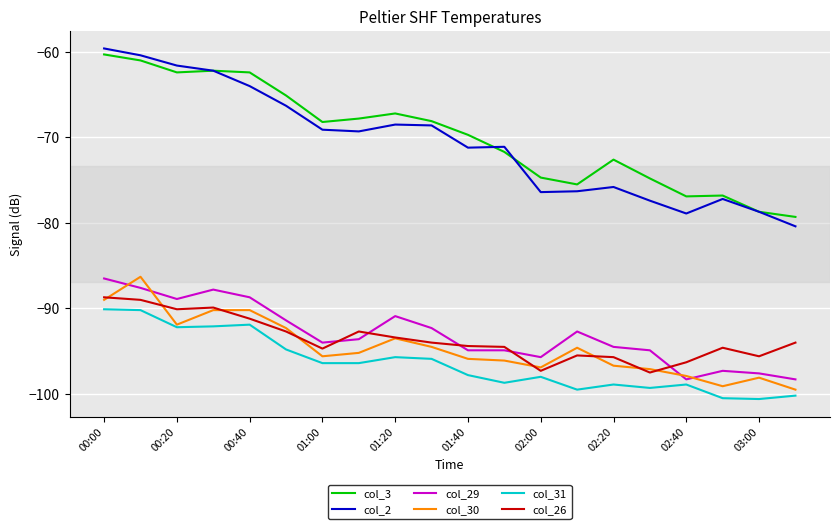

Which series has the widest spread of values?

col_2